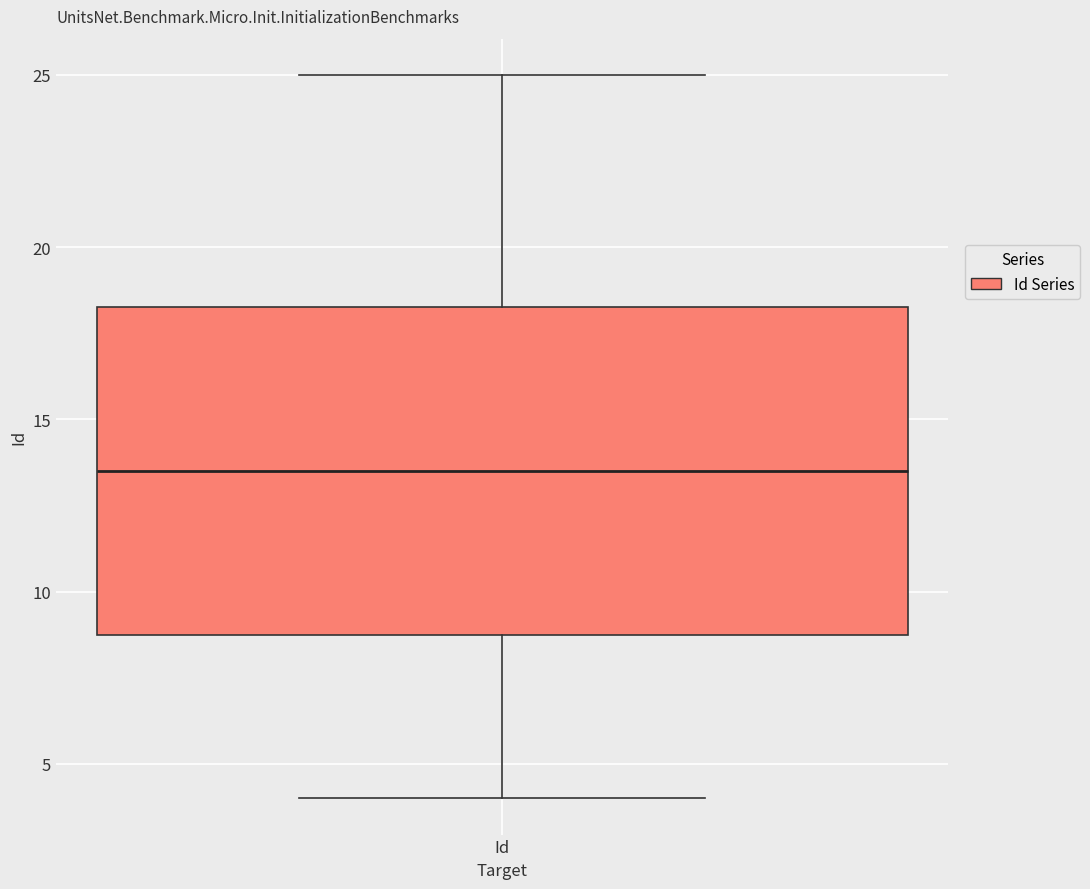

Read this box plot against the y-axis: the position of the median line, the range covered by the box, and the ends of both whiskers. The values are not printed on the chart, so give them approximately, as read against the axis.

median 13.5, box 9.0 to 18.5, whiskers 4.0 to 25.0